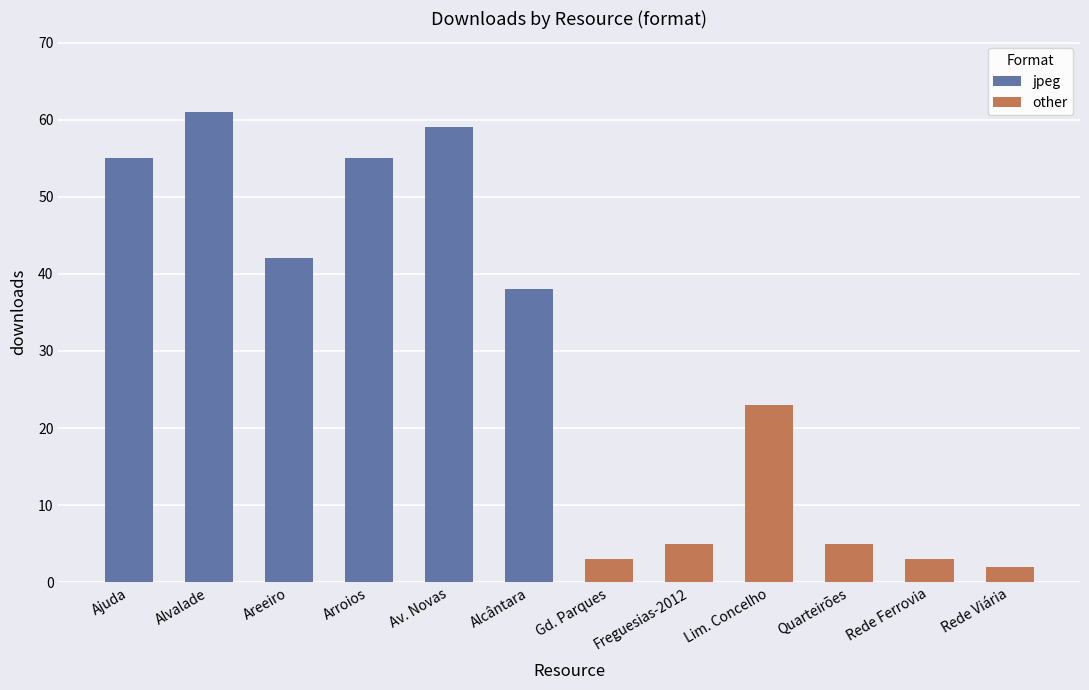

List the series in order of their overall mean, lowest first.

other, jpeg